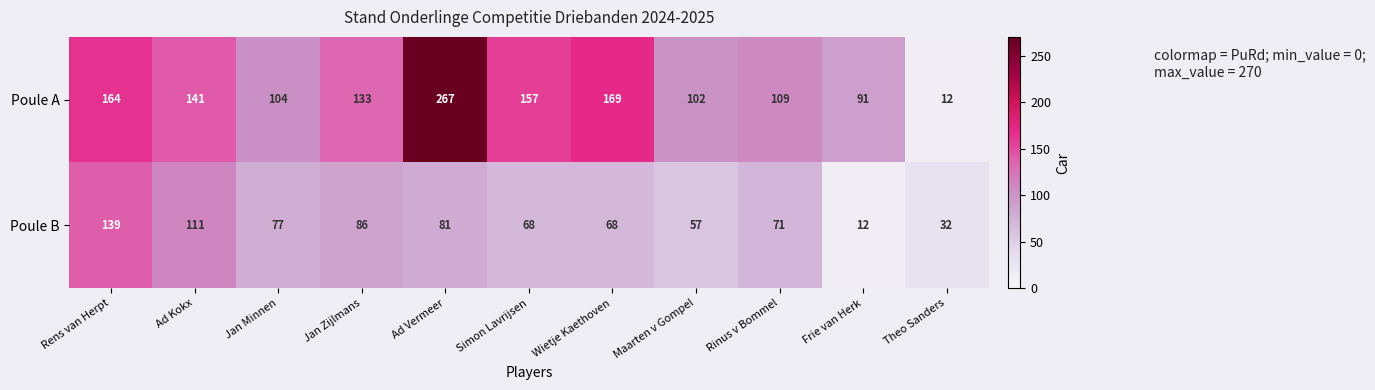

What value does the Poule A series have at Jan Zijlmans?

133